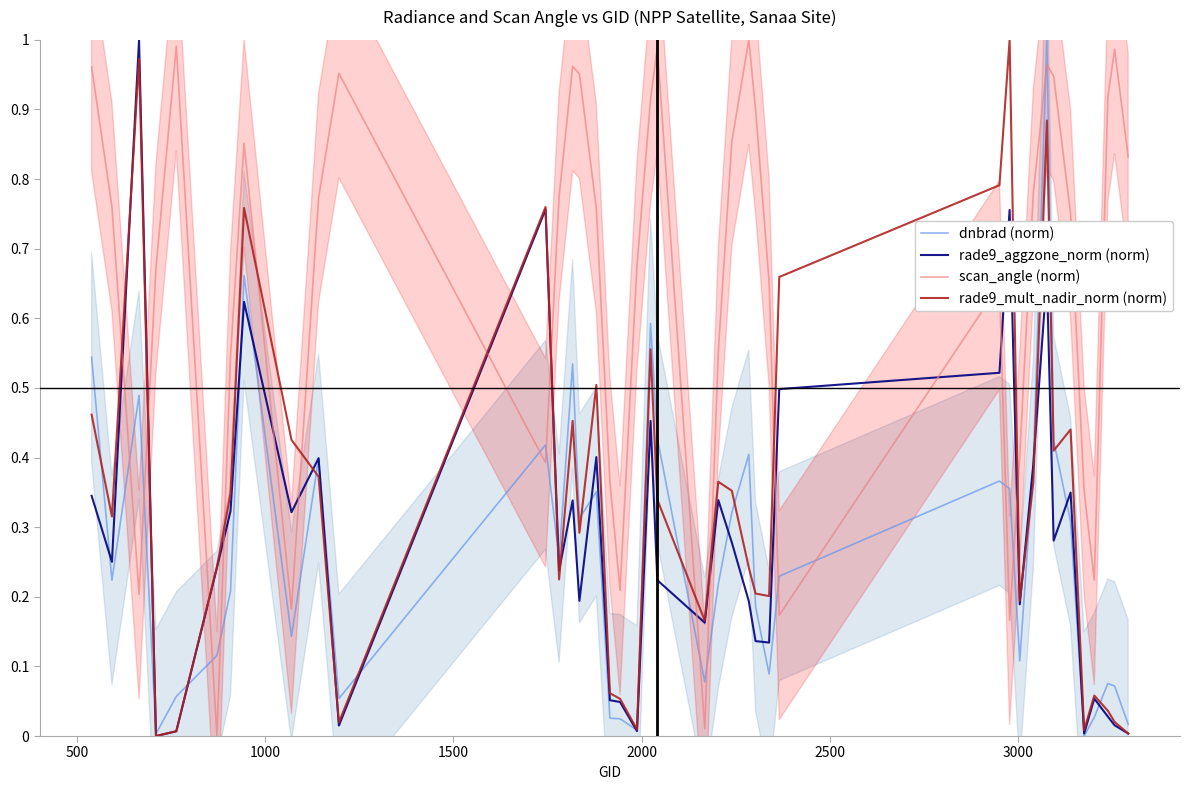

What is the difference between the maximum and minimum values in the scan_angle (norm) series?

1.0